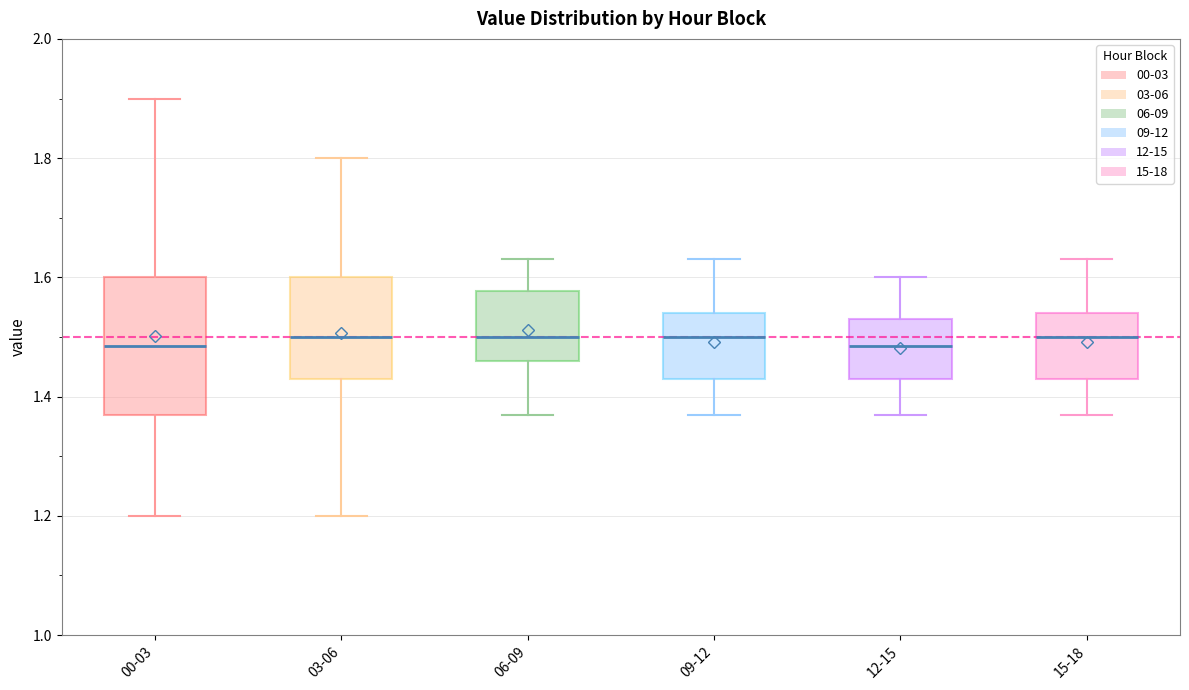

Reading left to right, transcribe this box plot: for each box, give where its median line is, the range the box spans, and where its two whiskers end, as read against the y-axis. The values are not printed on the chart, so give them approximately, as read against the axis.

00-03: median 1.48, box 1.38 to 1.60, whiskers 1.20 to 1.90
03-06: median 1.50, box 1.44 to 1.60, whiskers 1.20 to 1.80
06-09: median 1.50, box 1.46 to 1.58, whiskers 1.38 to 1.64
09-12: median 1.50, box 1.44 to 1.54, whiskers 1.38 to 1.64
12-15: median 1.48, box 1.44 to 1.54, whiskers 1.38 to 1.60
15-18: median 1.50, box 1.44 to 1.54, whiskers 1.38 to 1.64